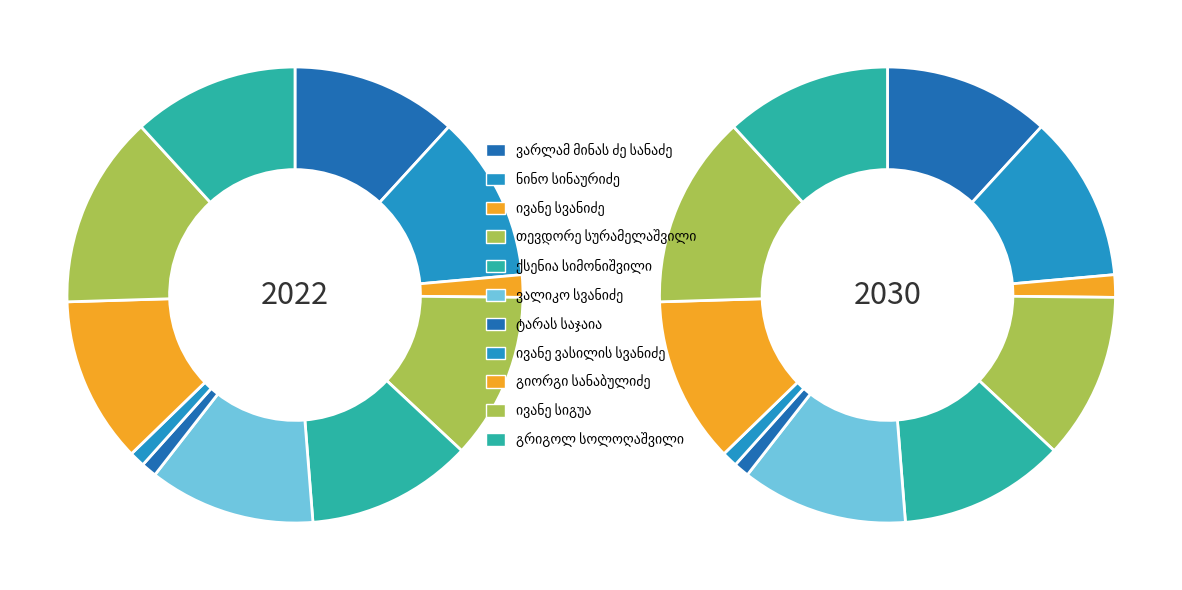

True or false: ვარლამ მინას ძე სანაძე accounts for 2% of the total.

False